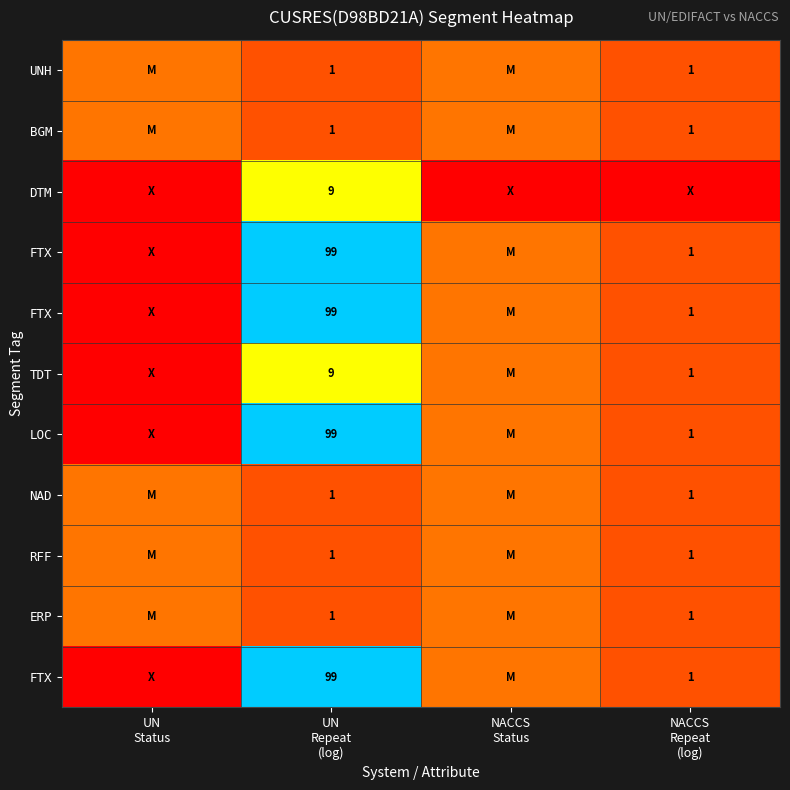

At which category is the sum across all series the highest?

UN
Repeat
(log)